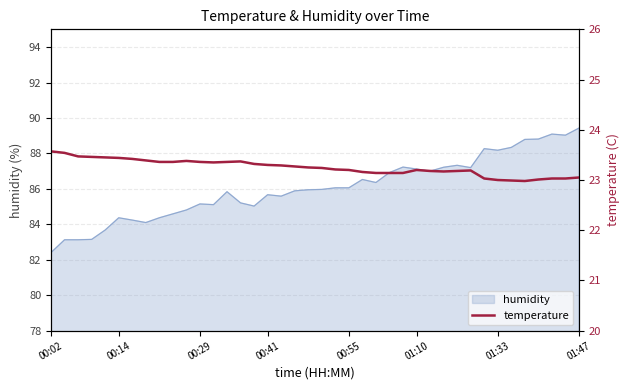

Count the number of categories in the chart.

40